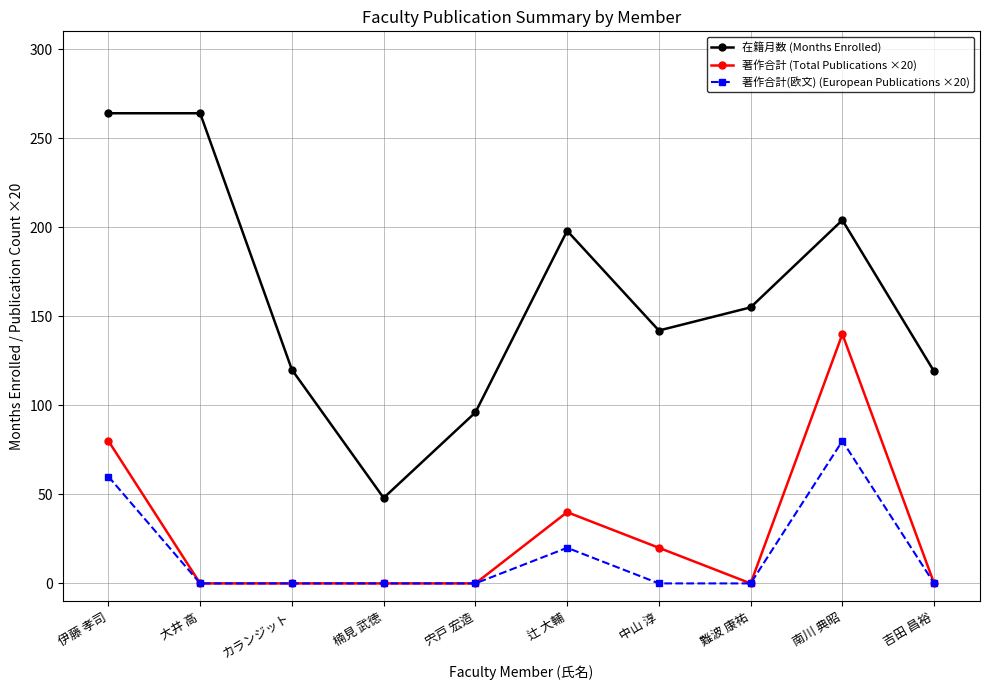

Count the number of data series in this chart.

3